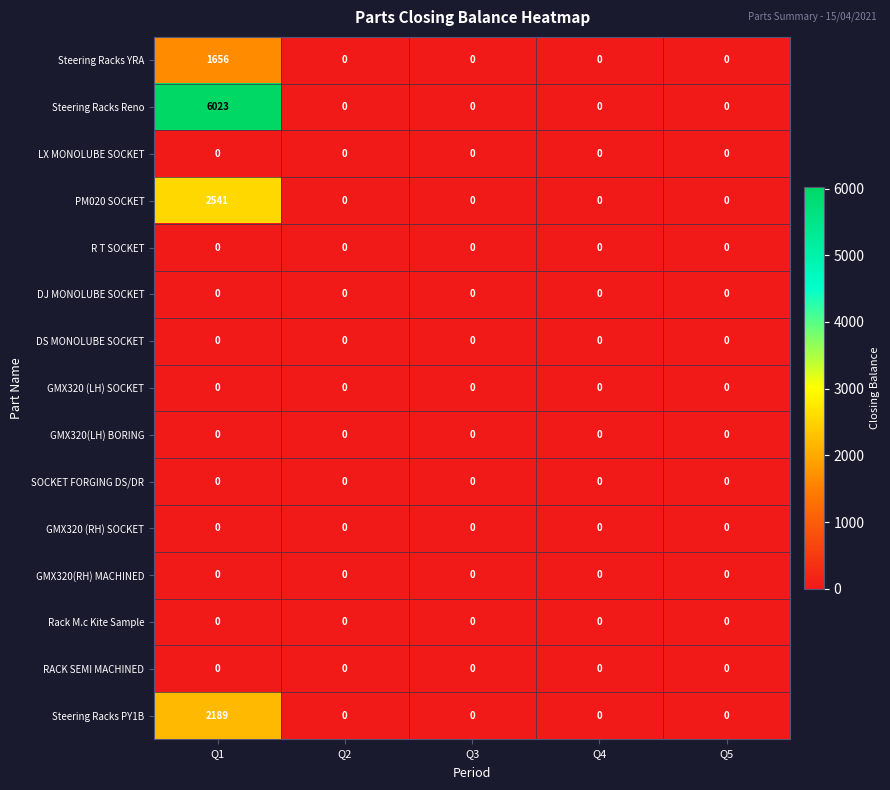

At which category is the sum across all series the highest?

Q1